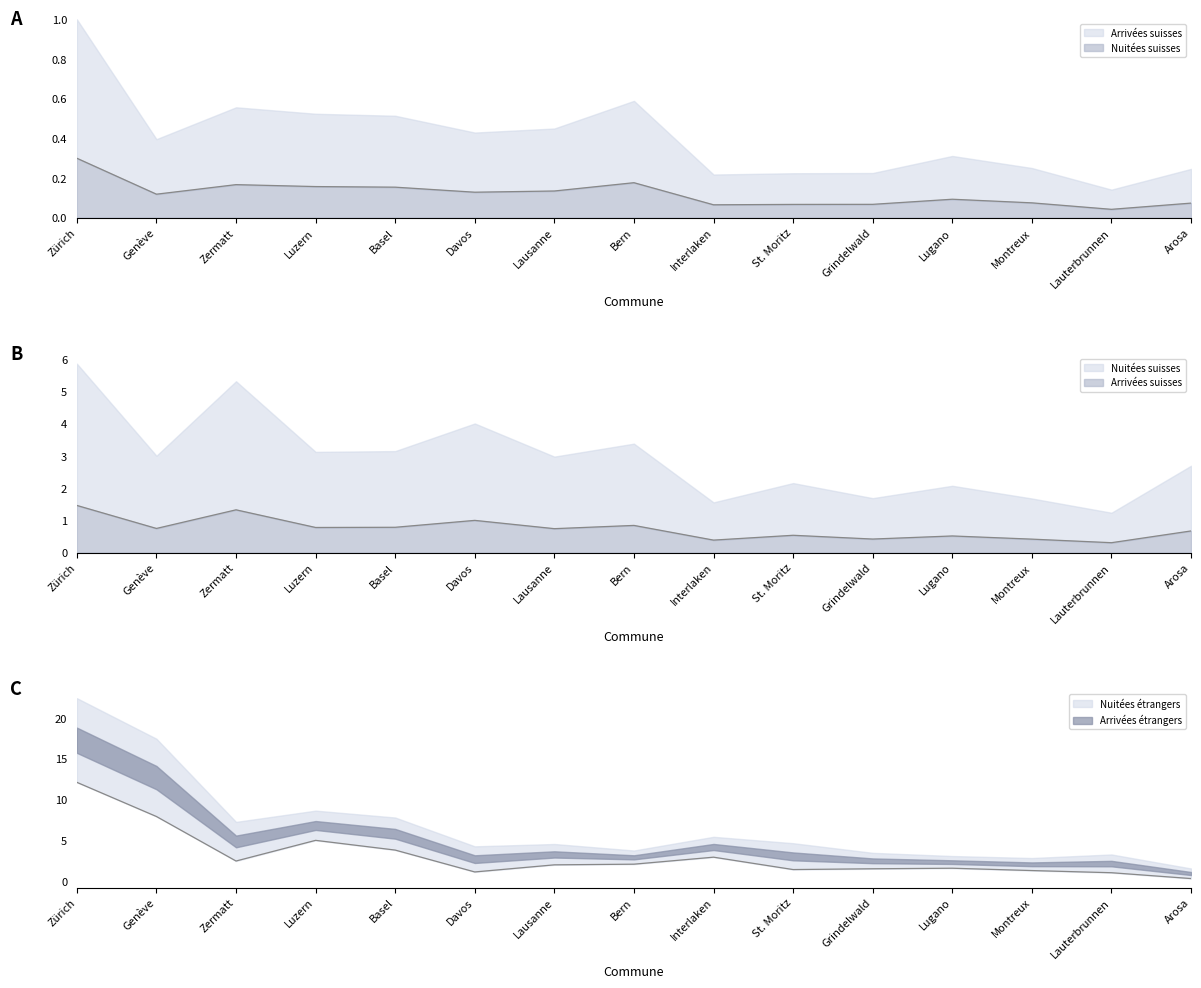

What is the label of the 5th point from the left?

Basel